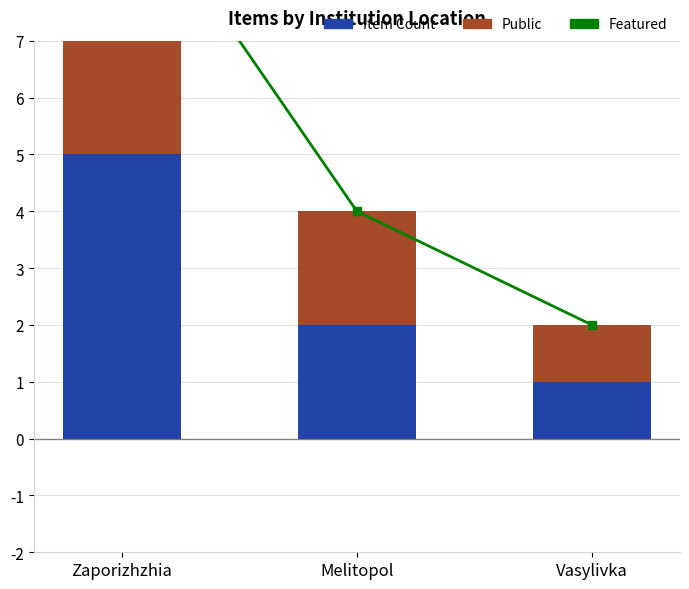

What is the sum of the Featured values at Zaporizhzhia and Vasylivka?

12